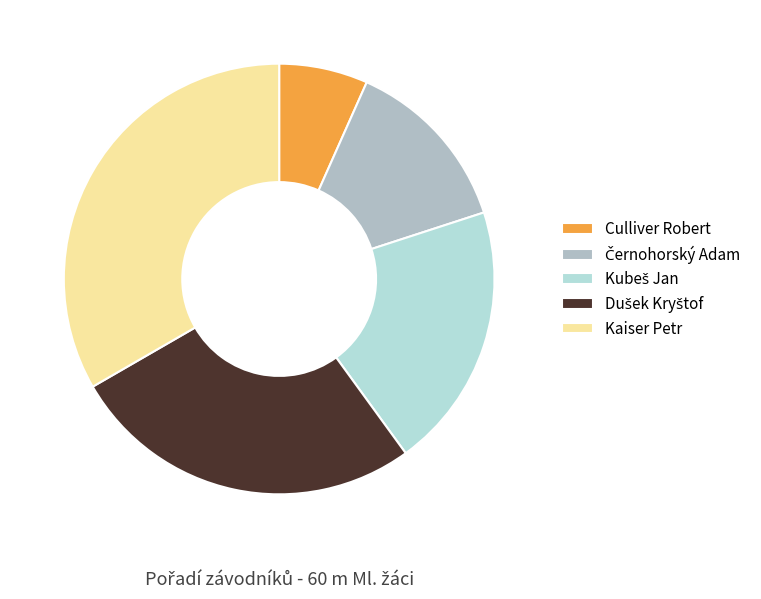

What portion of the pie excludes Culliver Robert?

93.3%